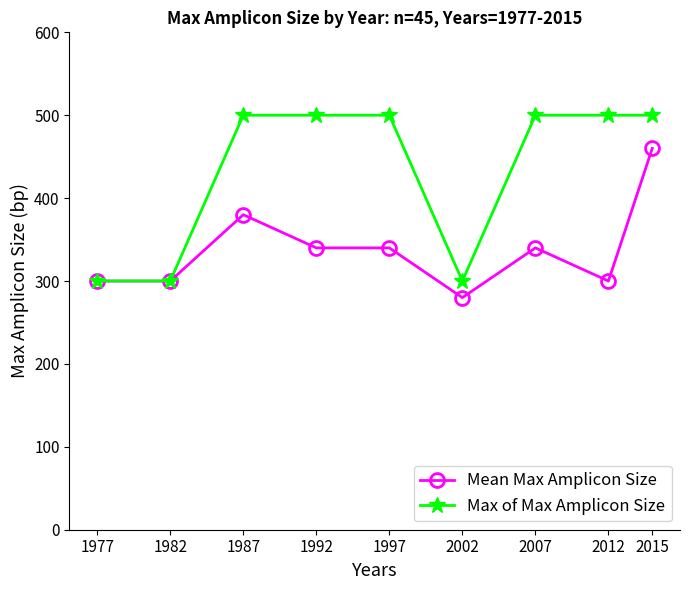

What is the value of the Mean Max Amplicon Size point at the 5th from the left?

340